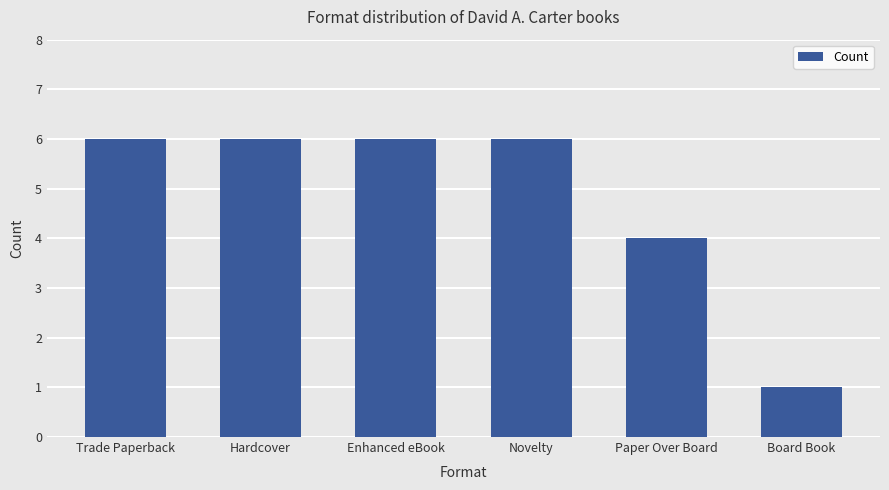

Count the values in the range 4 to 6.

5